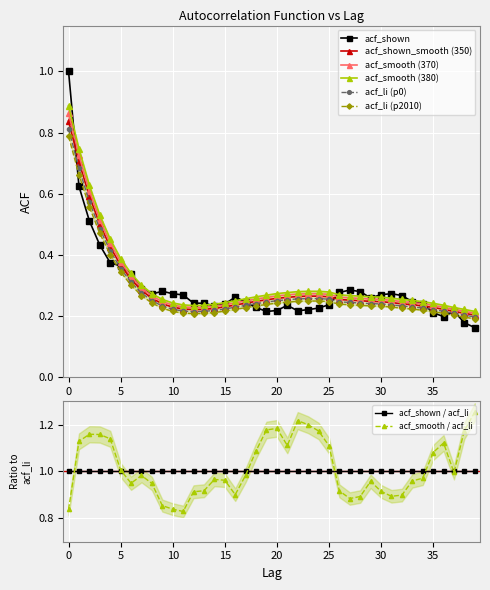

Rank the categories by acf_shown_smooth value from lowest to highest.

39, 38, 37, 12, 13, 36, 11, 14, 35, 10, 15, 34, 16, 33, 9, 32, 17, 31, 30, 18, 29, 28, 27, 19, 26, 8, 20, 21, 25, 22, 23, 24, 7, 6, 5, 4, 3, 2, 1, 0